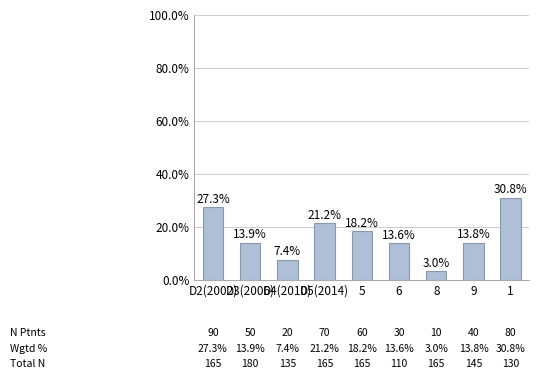

What is the change in value from 6 to 1?

+17.1